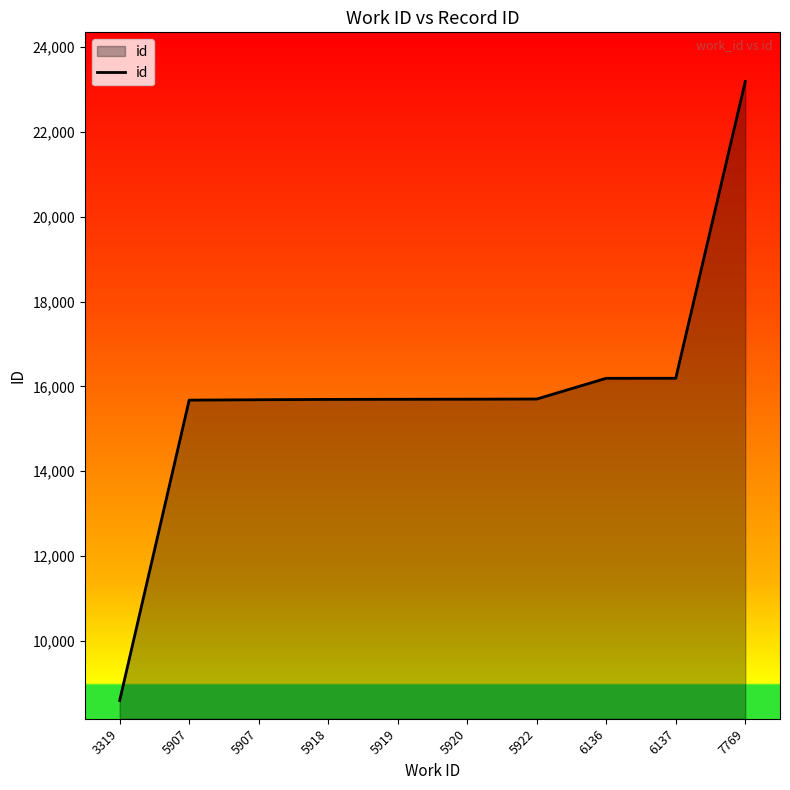

Is it true that the value at 6137 is 7021?

False